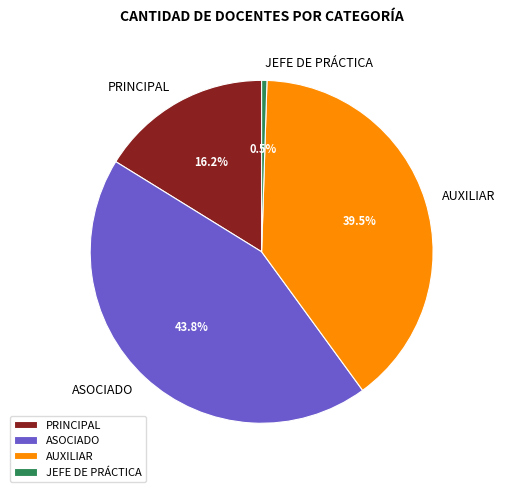

To the nearest percent, what is the average slice percentage?

25%